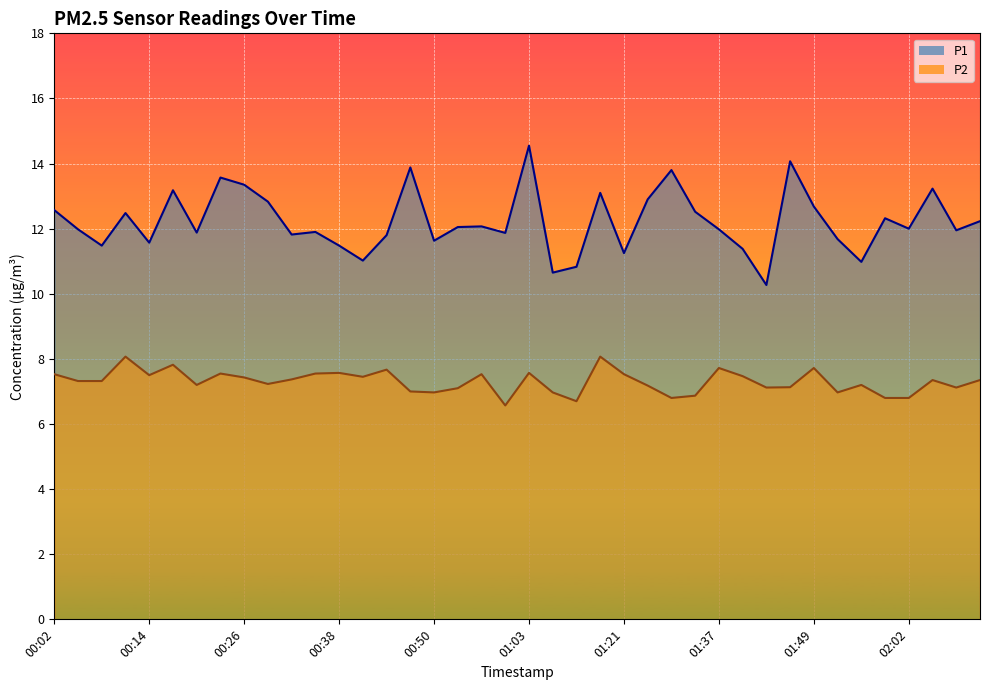

True or false: P2 and P1 intersect in this chart.

False